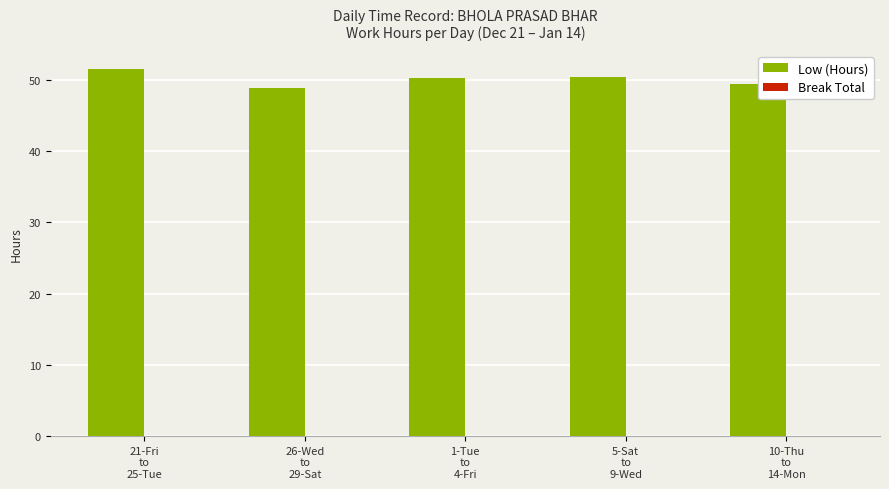

How many distinct data groups are displayed?

1